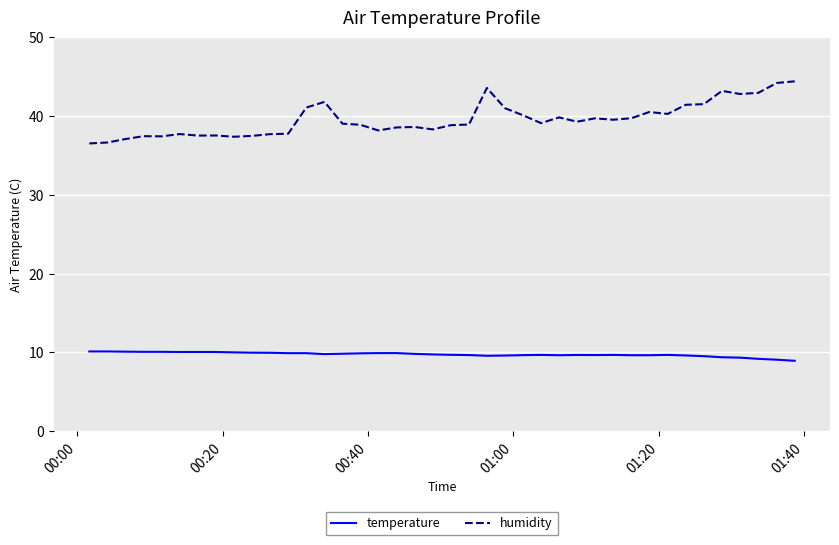

How many lines are shown in the chart?

2